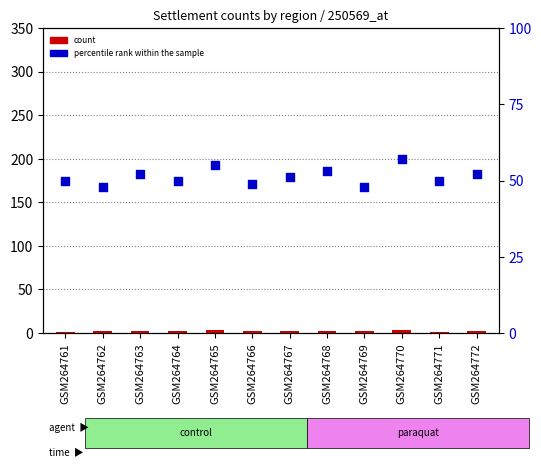

At which category is the sum across all series the highest?

GSM264770